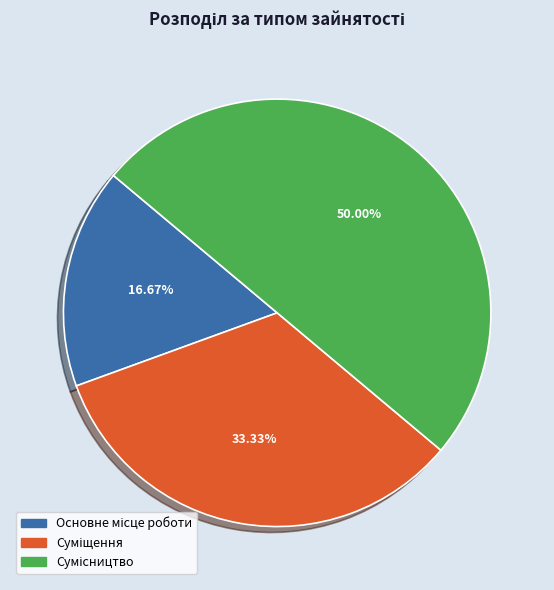

Do Суміщення and Основне місце роботи together represent more than half of the pie?

No